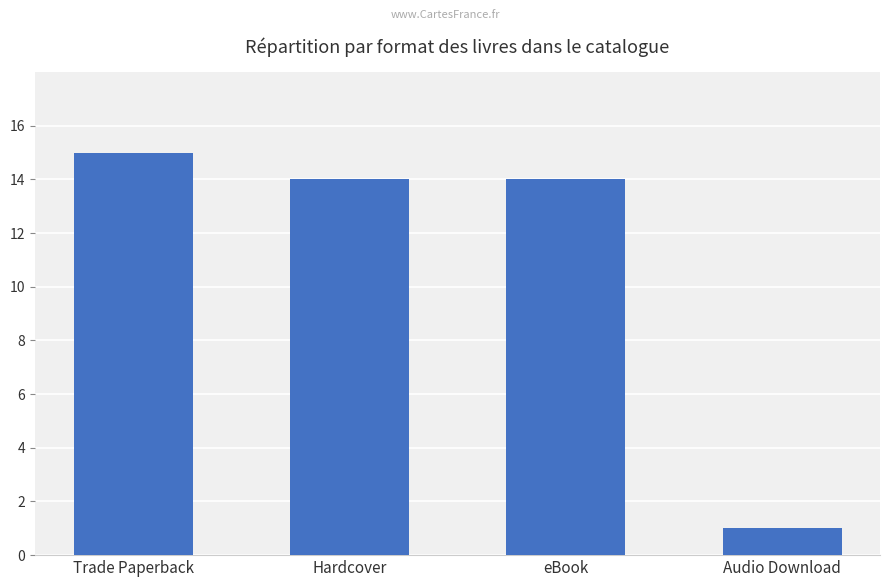

The value at eBook is 8. True or false?

False